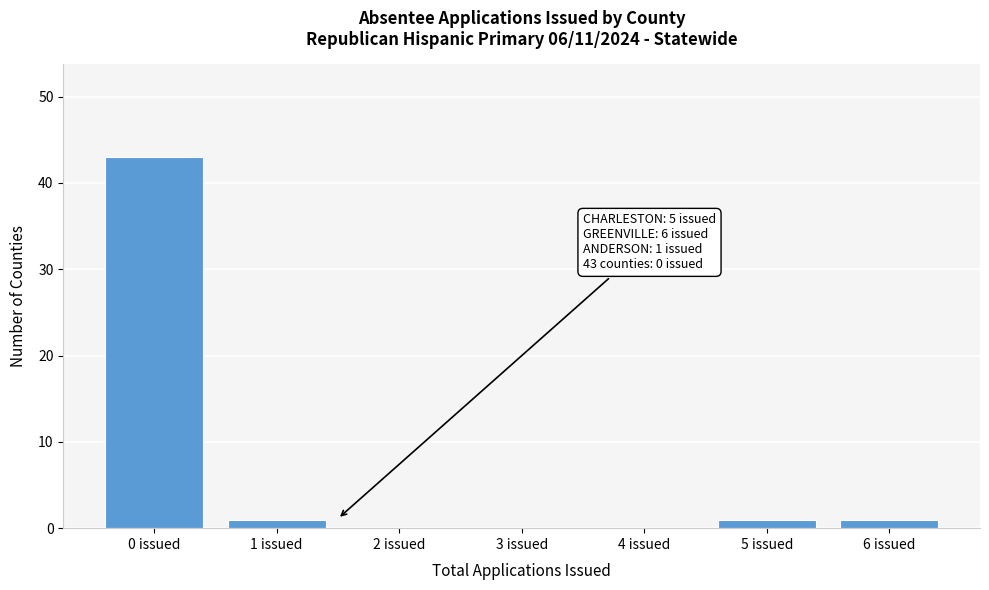

Reading left to right, transcribe all the data shown in this chart.

0 issued=43	1 issued=1	2 issued=0	3 issued=0	4 issued=0	5 issued=1	6 issued=1